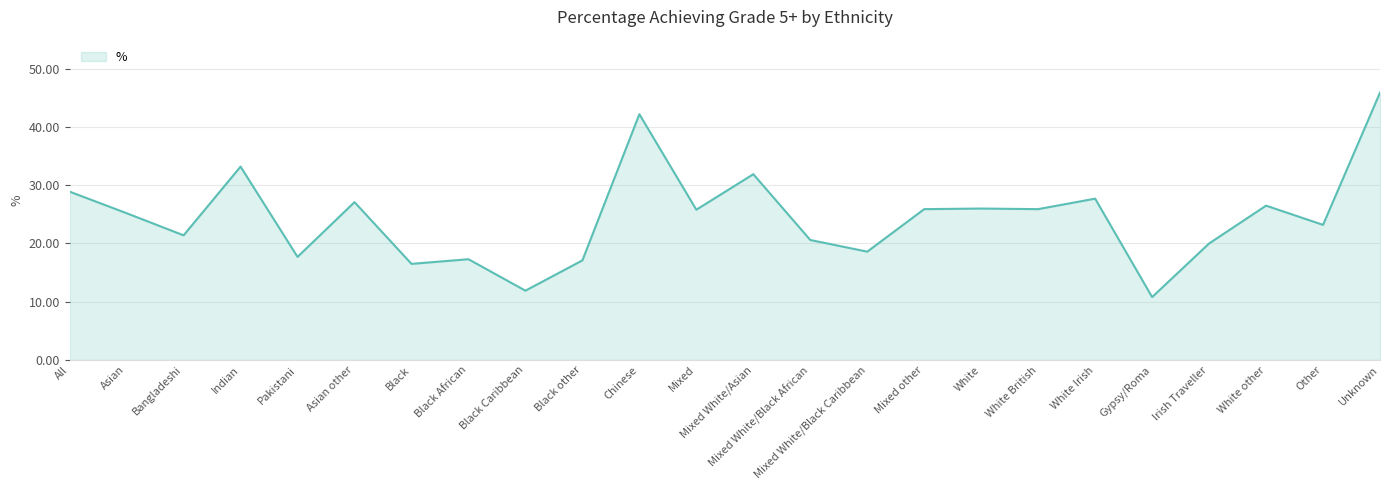

What position from the right is Mixed other?

9